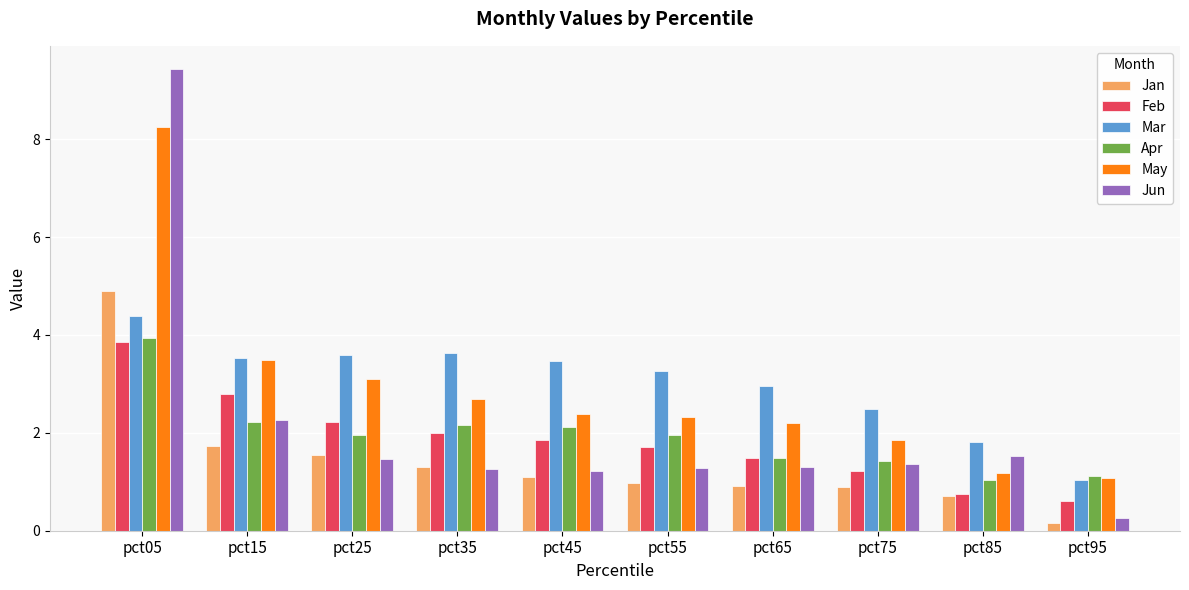

The Jan series shows 1.2 at pct75. True or false?

False